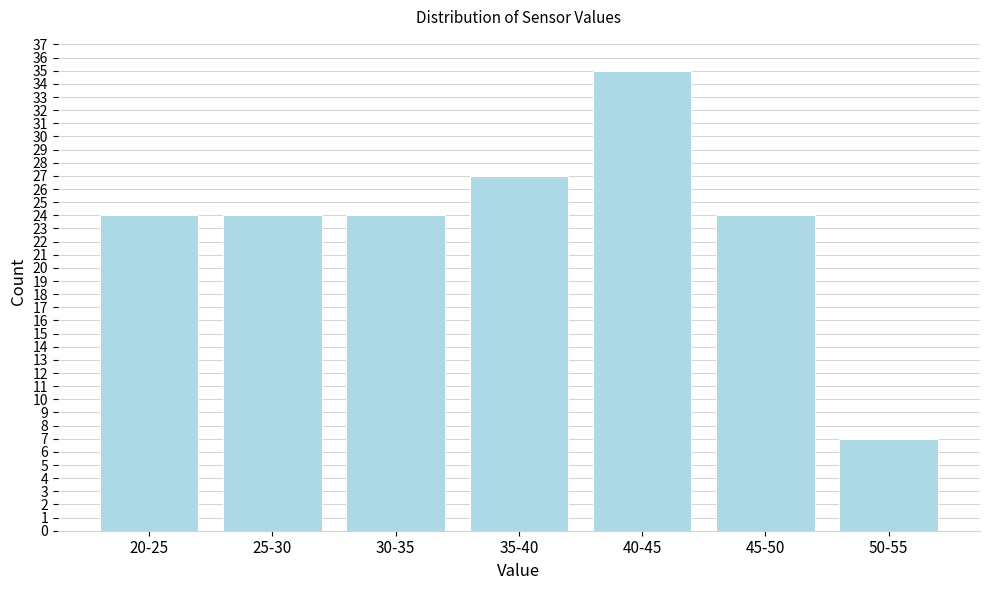

Reading left to right, list all the values displayed in this chart.

24	24	24	27	35	24	7